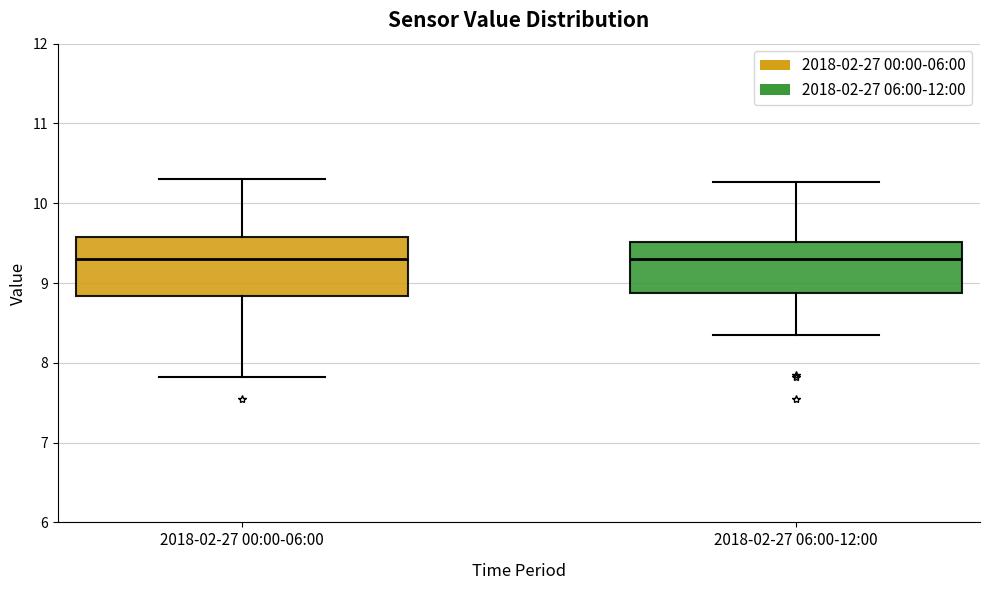

Where does the lower whisker of the box for 2018-02-27 06:00-12:00 end on the y-axis? The values are not printed on the chart, so give them approximately, as read against the axis.

8.4